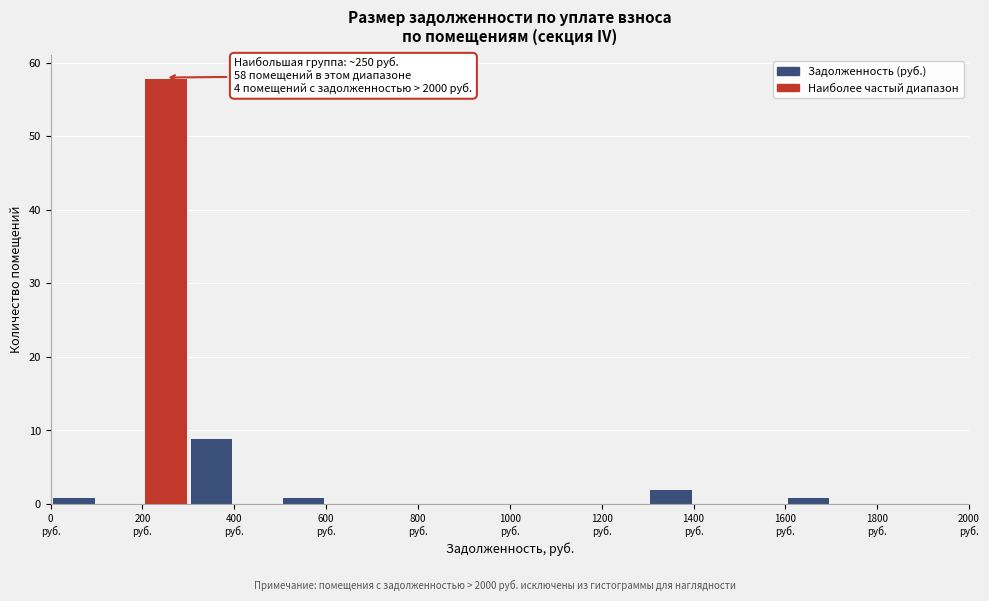

Over which range of the x-axis is the bar tallest?

200 to 300